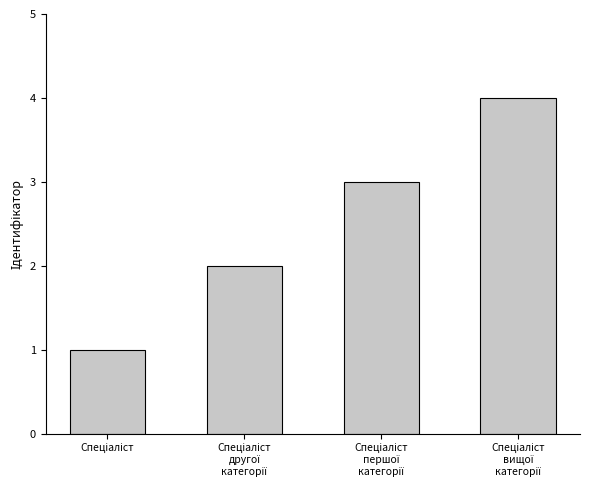

What is the maximum value shown in the chart?

4